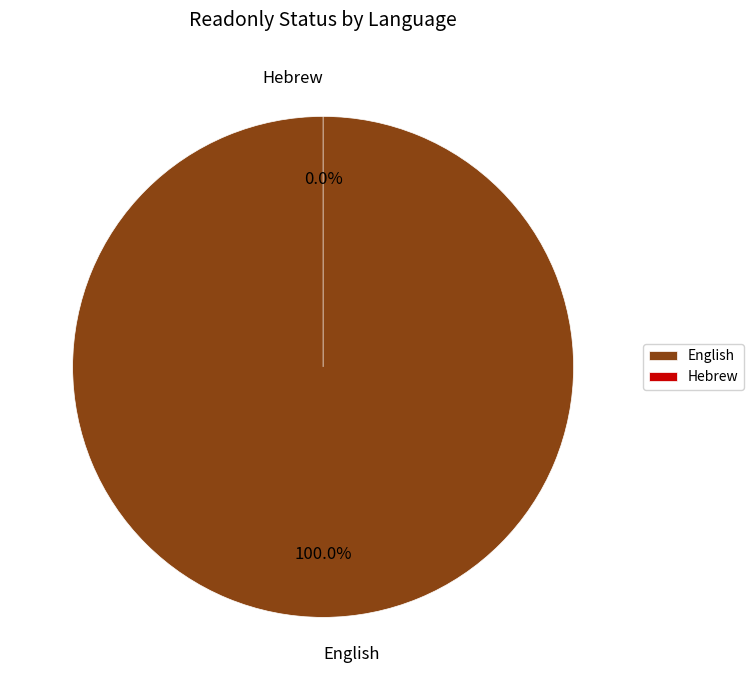

The Hebrew slice represents 13% of the pie. True or false?

False